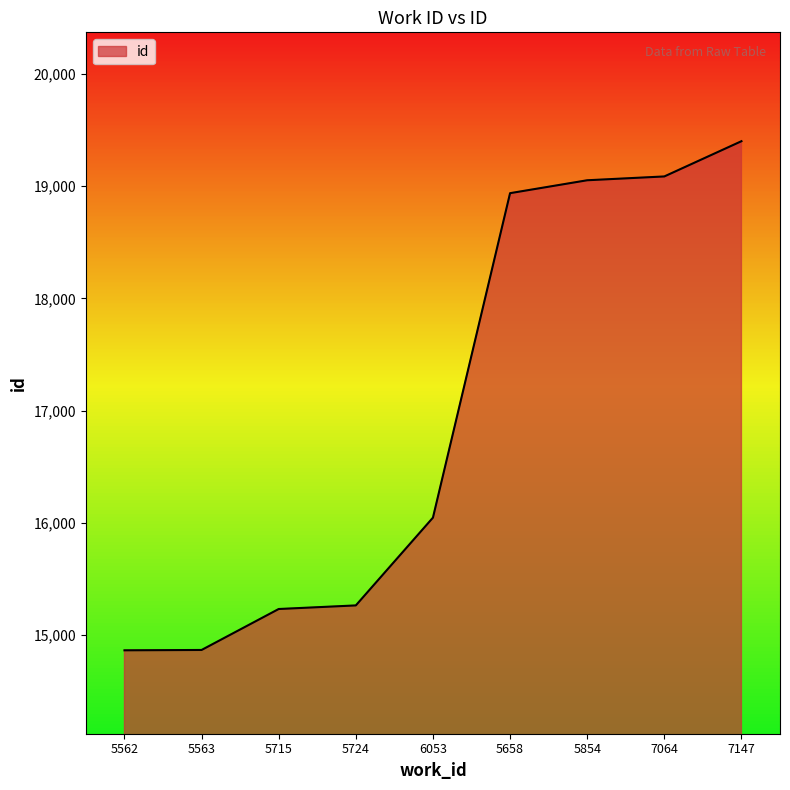

At which label is the value closest to 17132?

6053